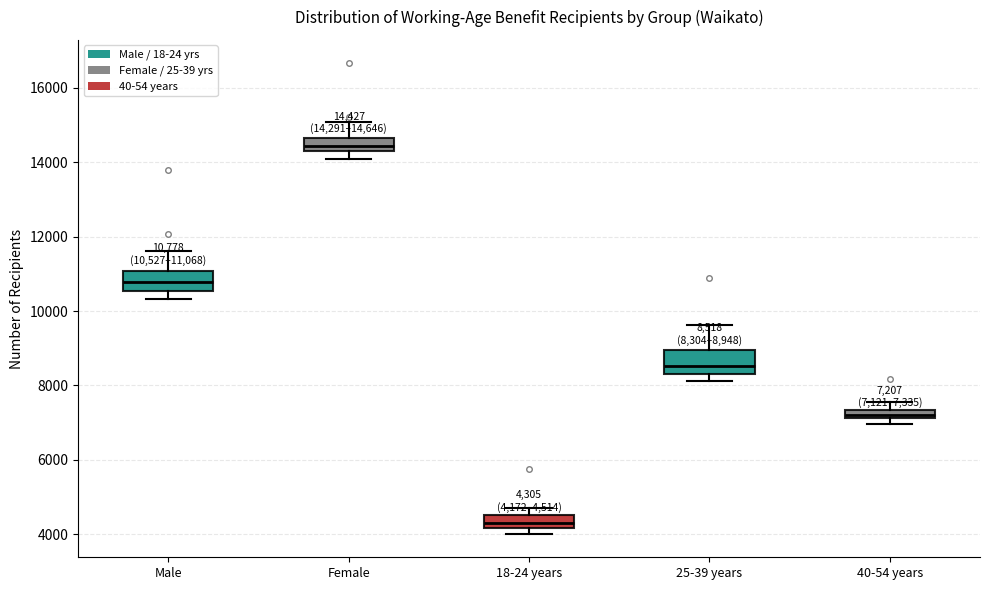

Which box has the lowest median line?

18-24 years